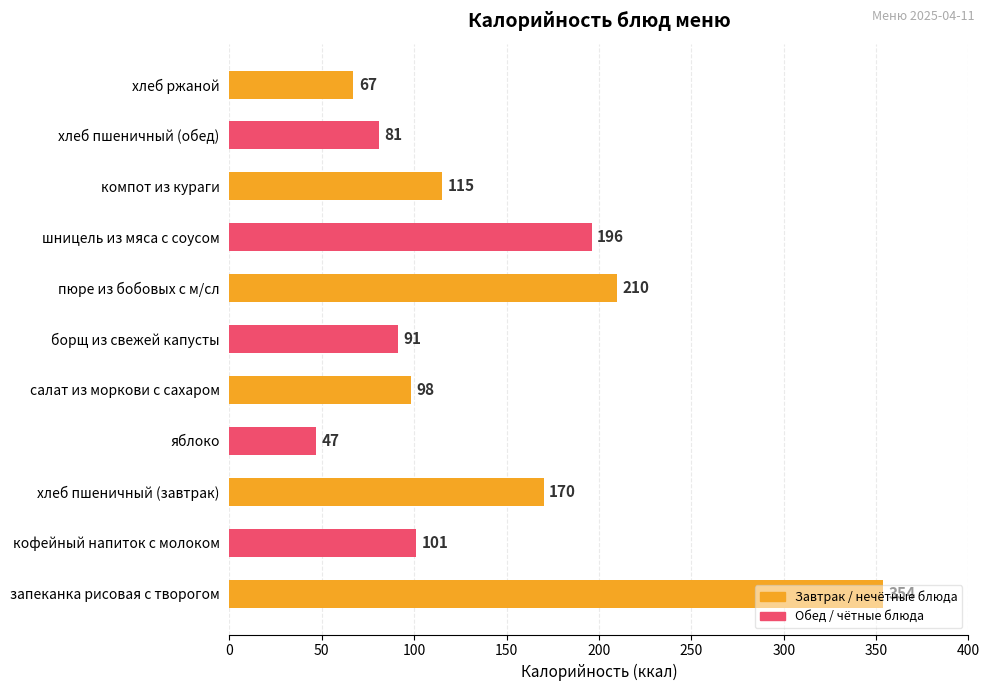

True or false: the data shows 32 at борщ из свежей капусты.

False